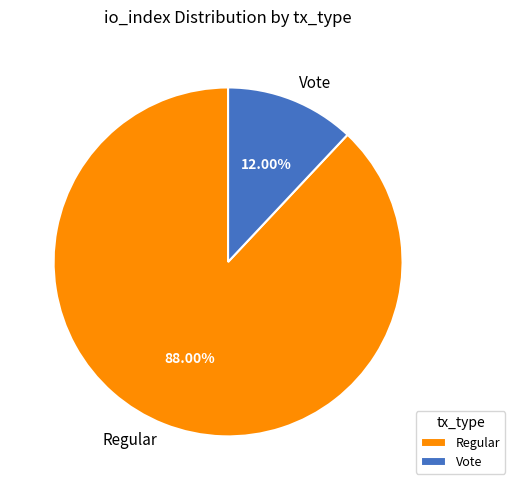

To the nearest percent, what is the average slice percentage?

50%